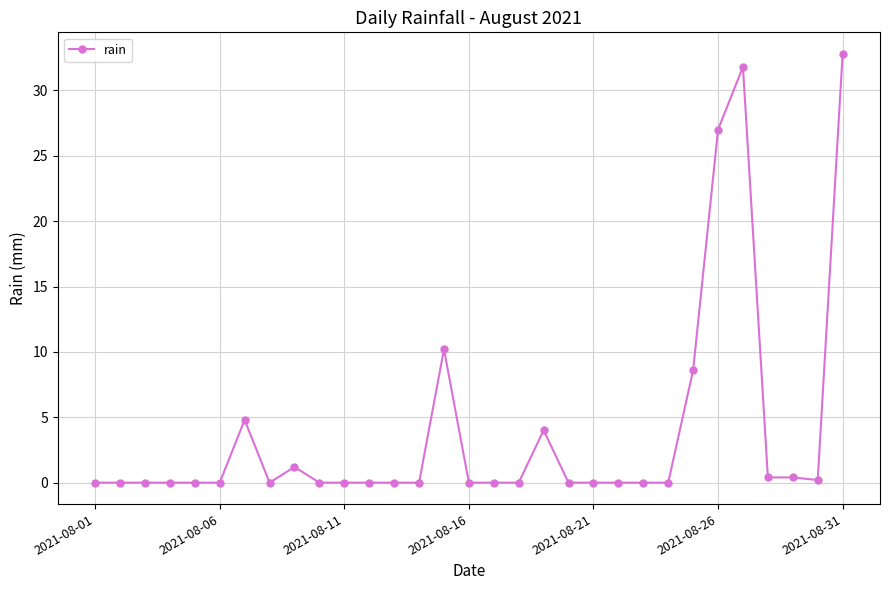

How many categories are shown in the chart?

31